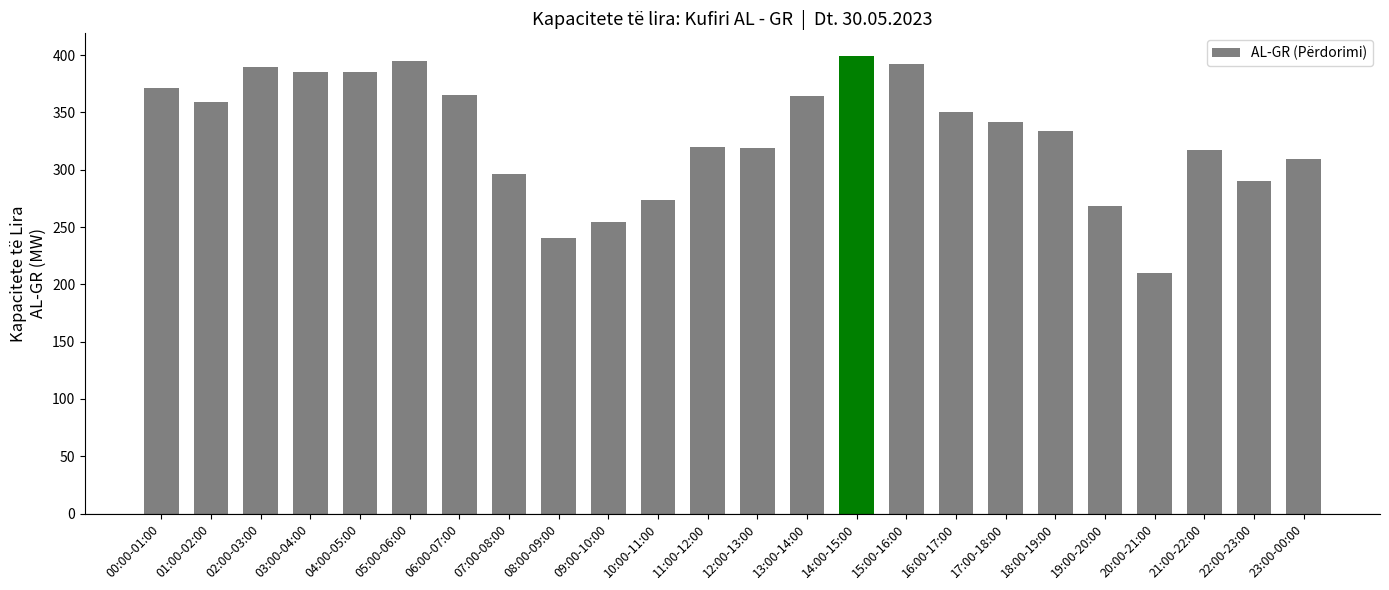

Where does the data first go above 342?

00:00-01:00